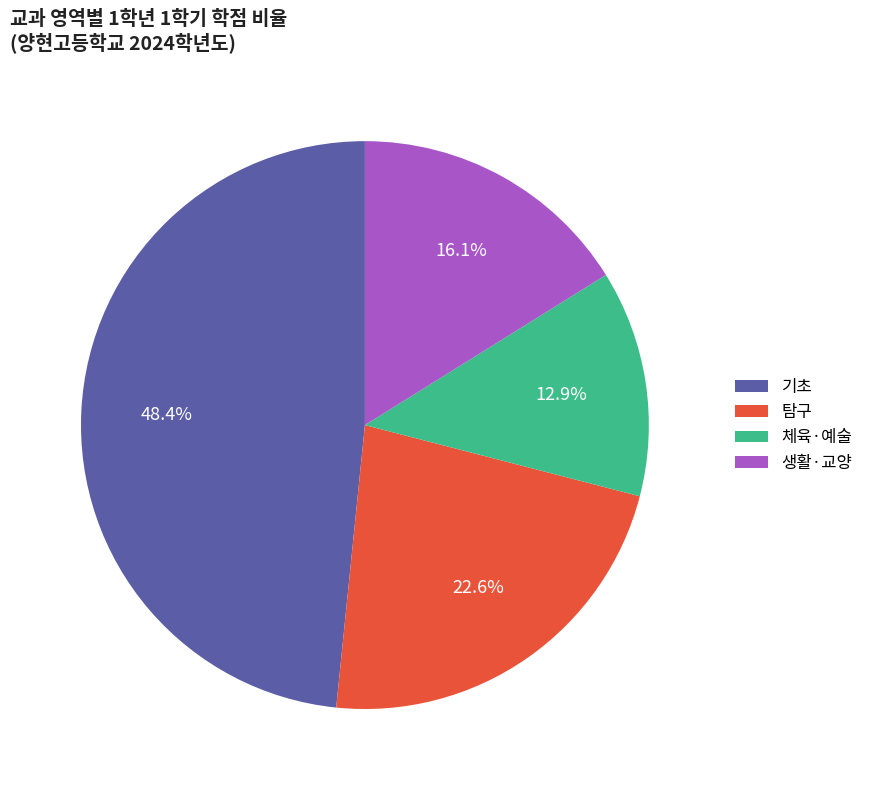

The 생활·교양 slice represents 26% of the pie. True or false?

False